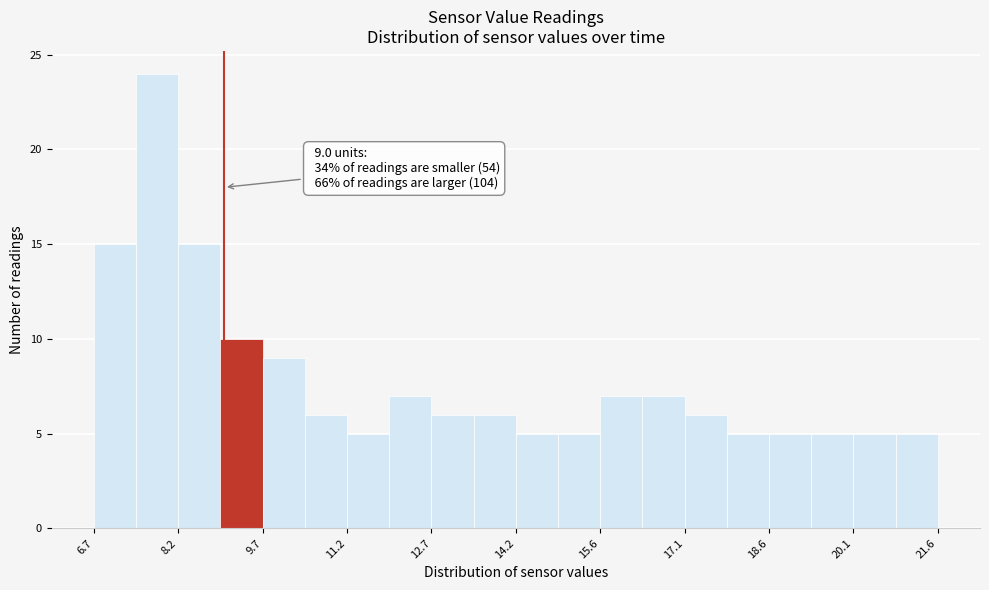

Read against the x-axis, roughly where is the centre of the tallest bar?

7.8